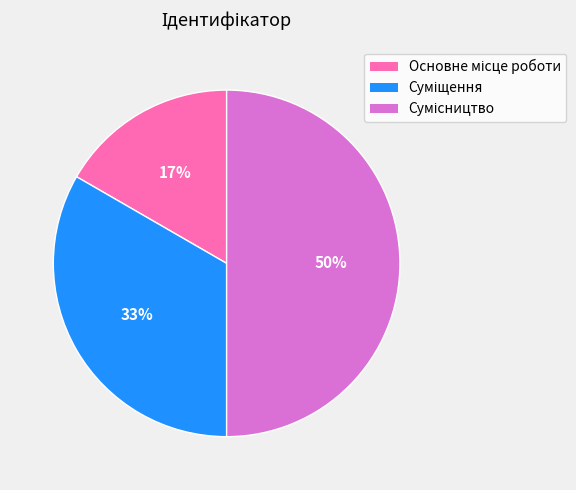

To the nearest percent, what is the difference between the largest and smallest slice percentages?

33%